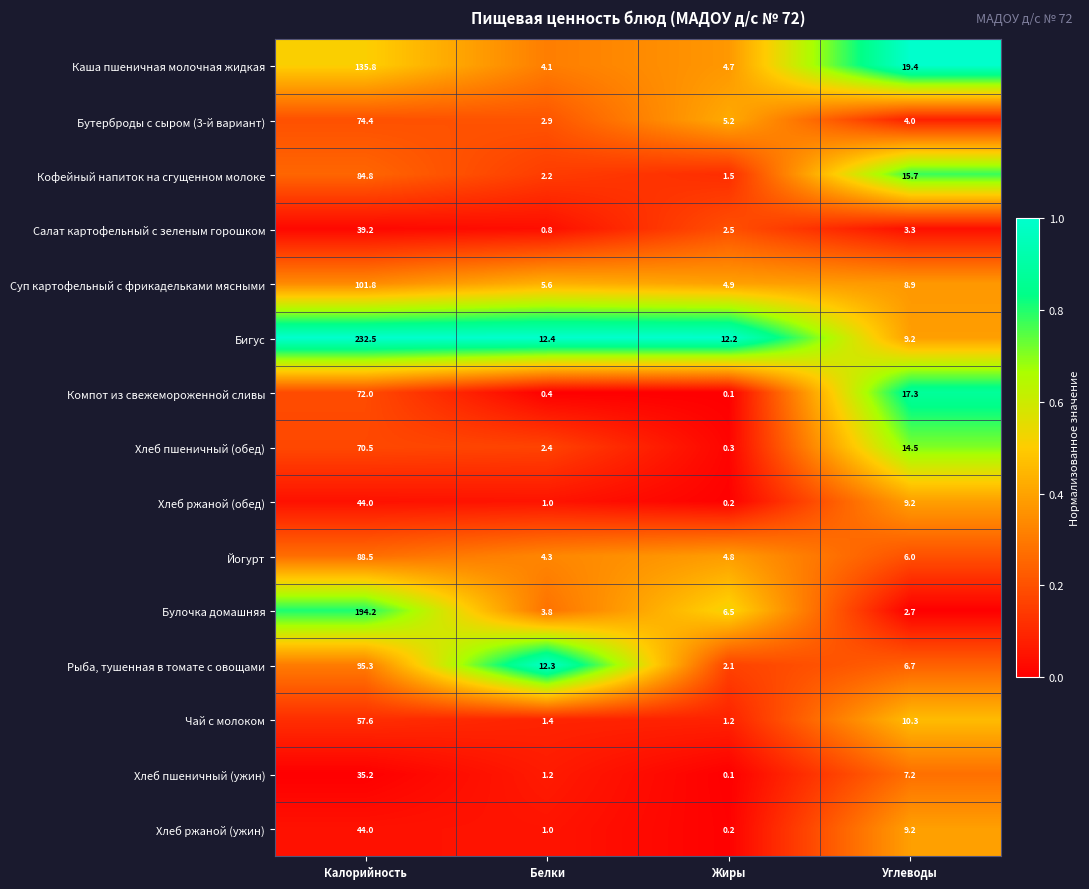

What is the greatest value displayed?

232.5